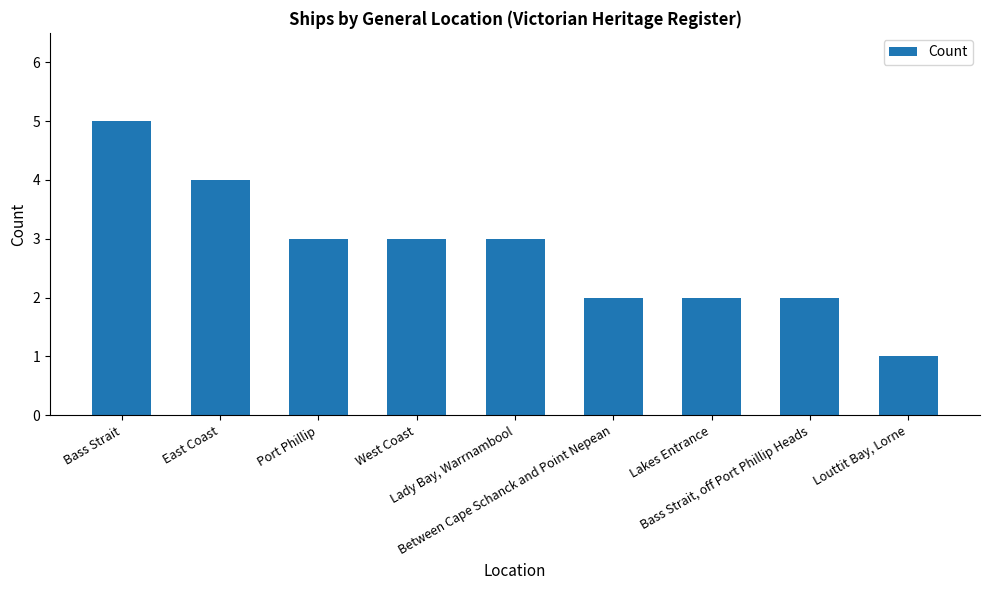

What is the value of the 6th bar from the left?

2